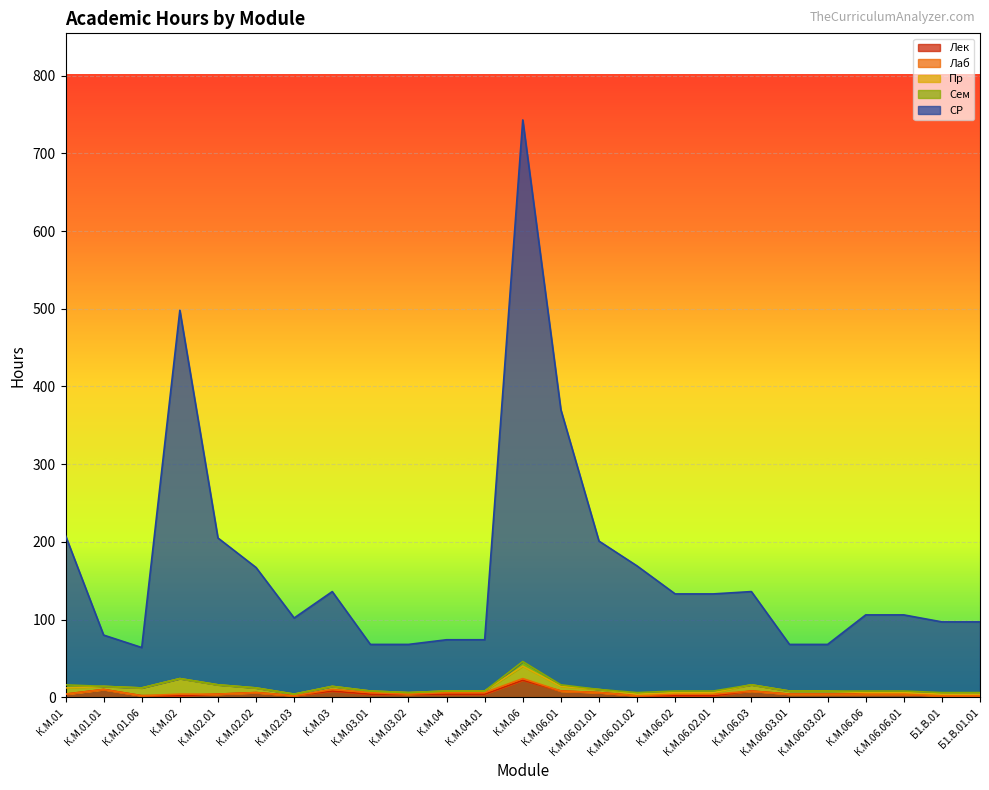

True or false: СР and Лаб cross at least once.

False